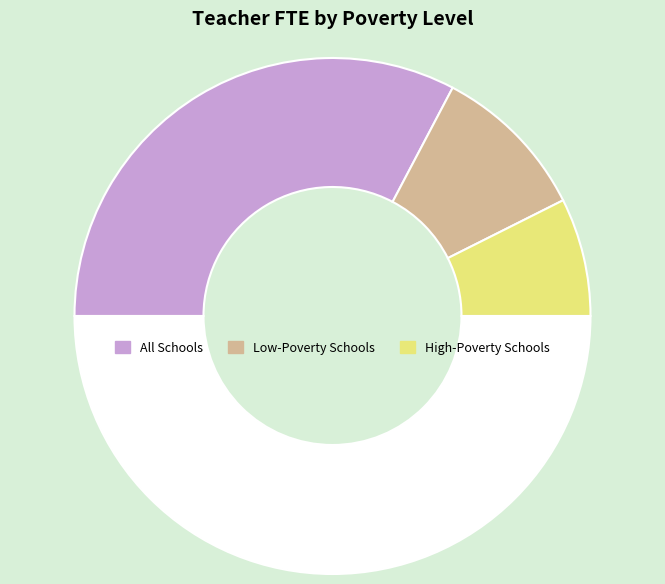

Which slice is the largest?

All Schools (STATE)